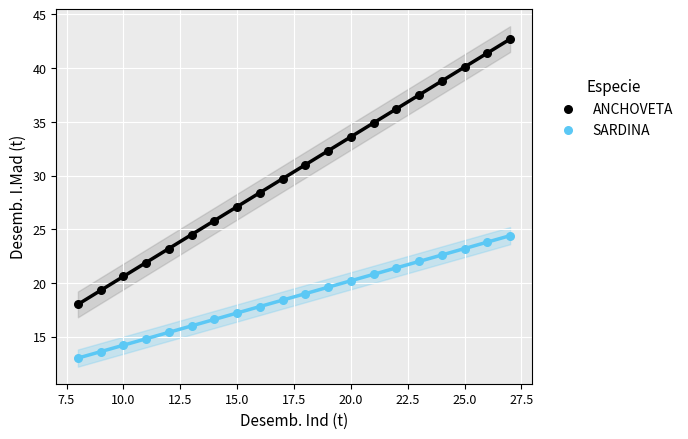

Which series has the largest Y range (max minus min)?

ANCHOVETA